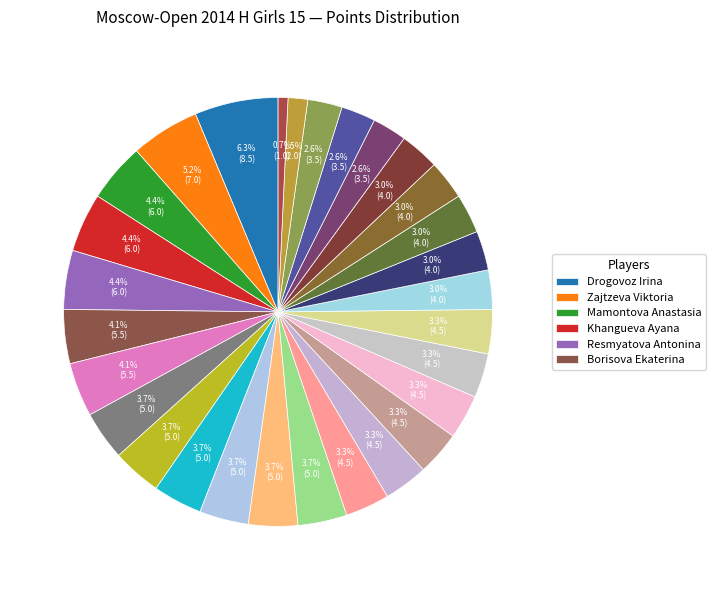

Is there any slice that represents more than half of the pie?

No